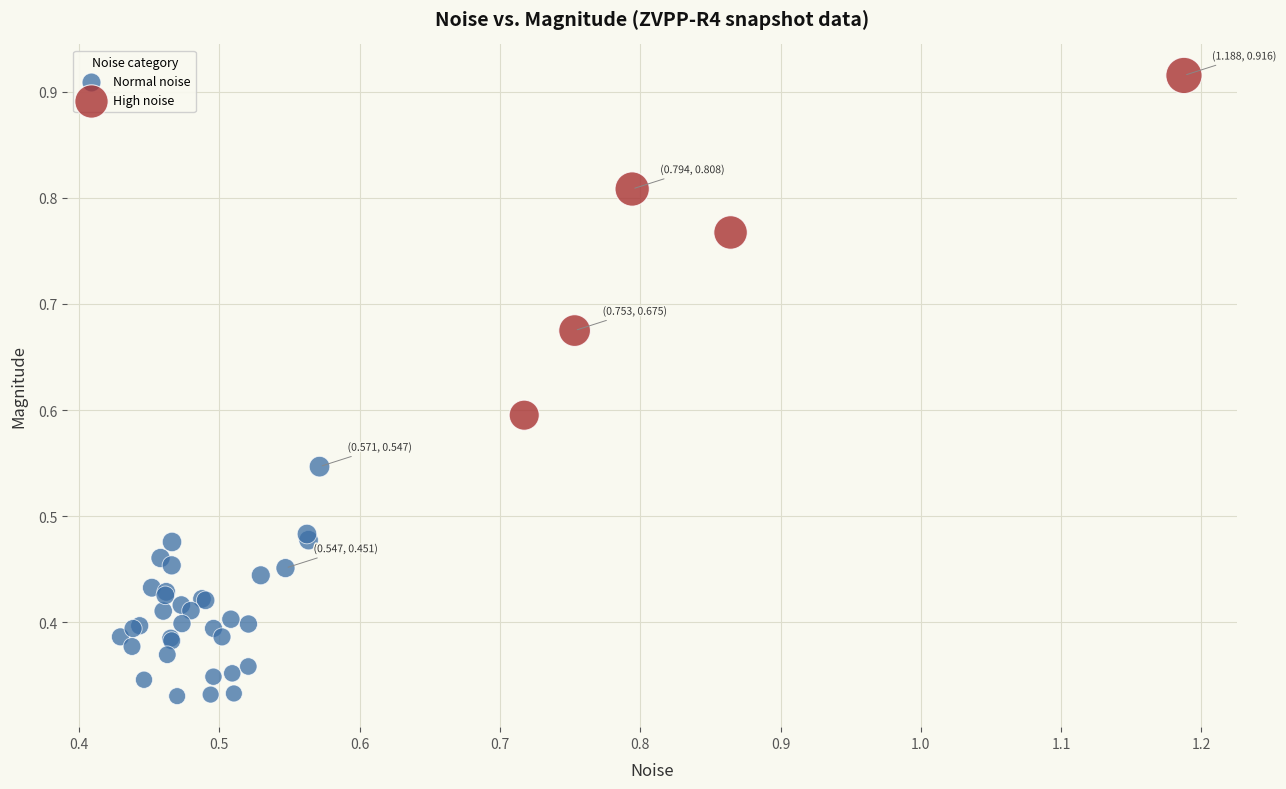

Which series reaches the maximum Y coordinate?

High noise